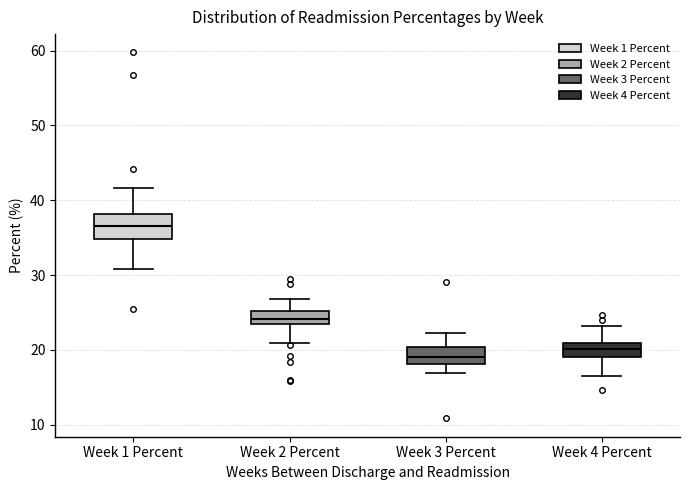

Comparing the boxes themselves (not the whiskers), which one is the tallest?

Week 1 Percent